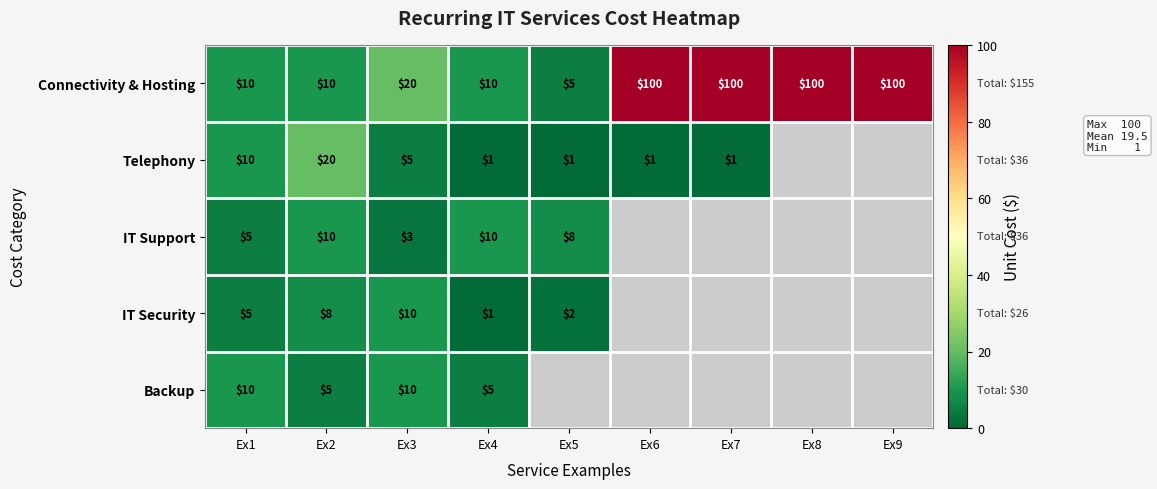

The value of Connectivity & Hosting at Ex9 is 100. True or false?

True